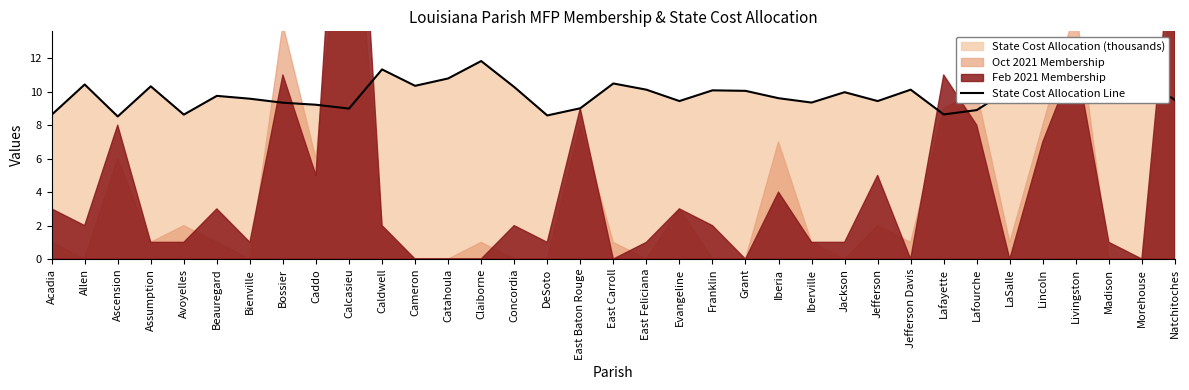

At which category does the data reach its first local valley?

Ascension